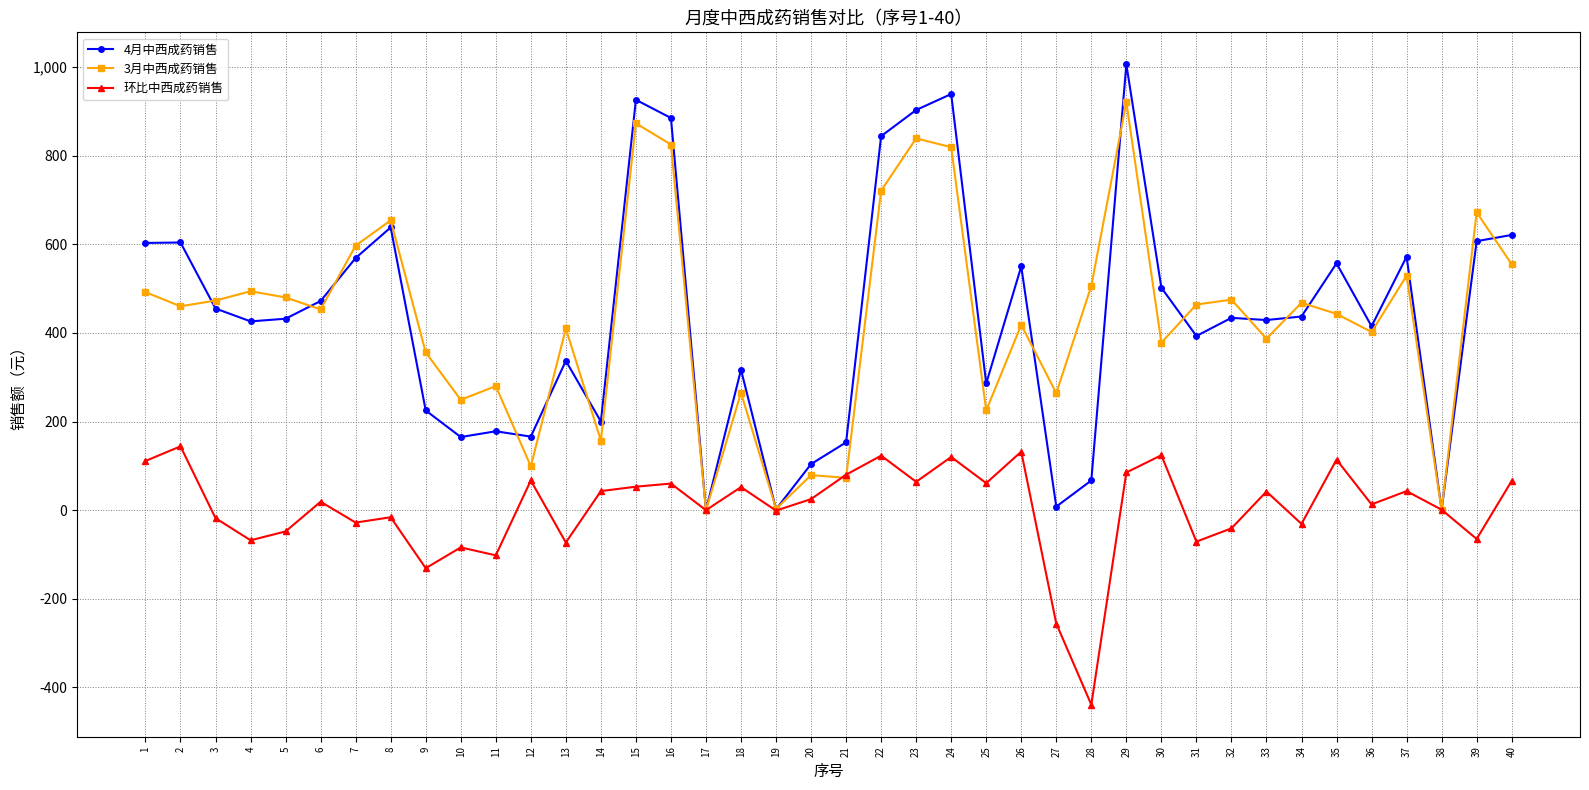

Which series has the widest spread of values?

4月中西成药销售